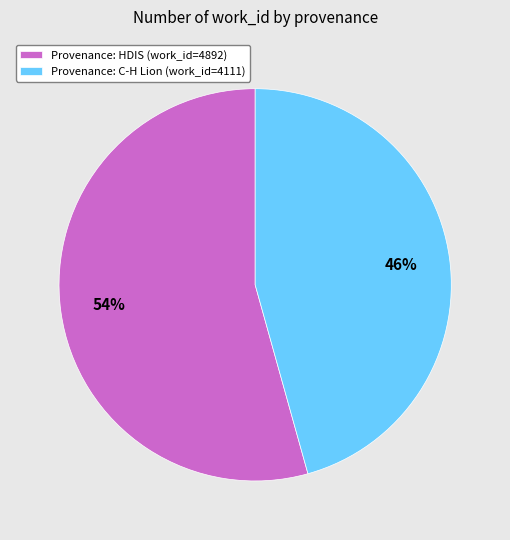

Which slice is the smallest?

Provenance: C-H Lion (work_id=4111)